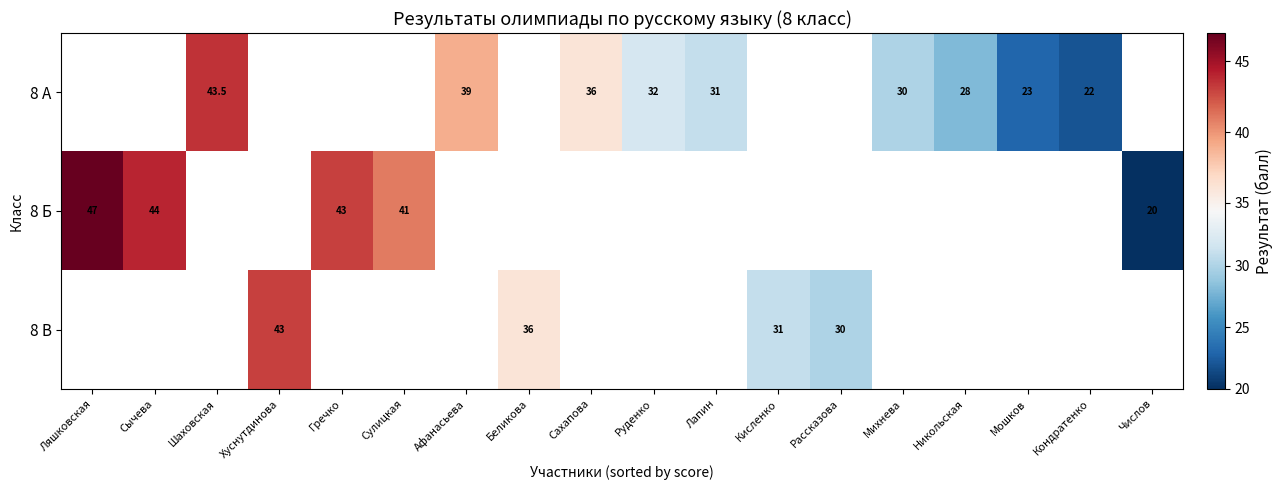

True or false: 8 А has a value of 12.6 at Руденко.

False